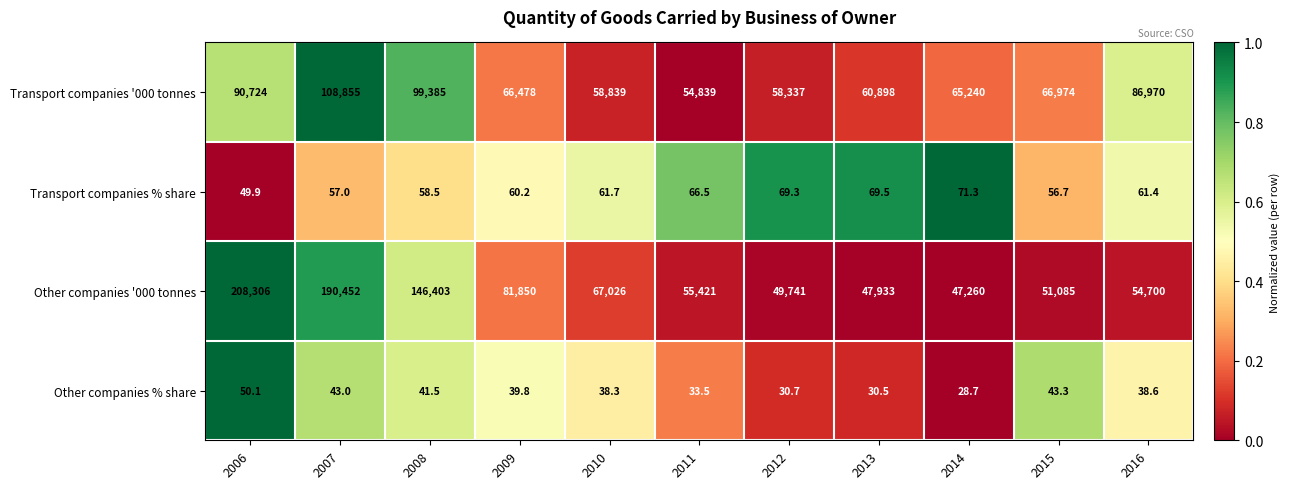

What is the lowest value of the Transport companies '000 tonnes series?

54839.0